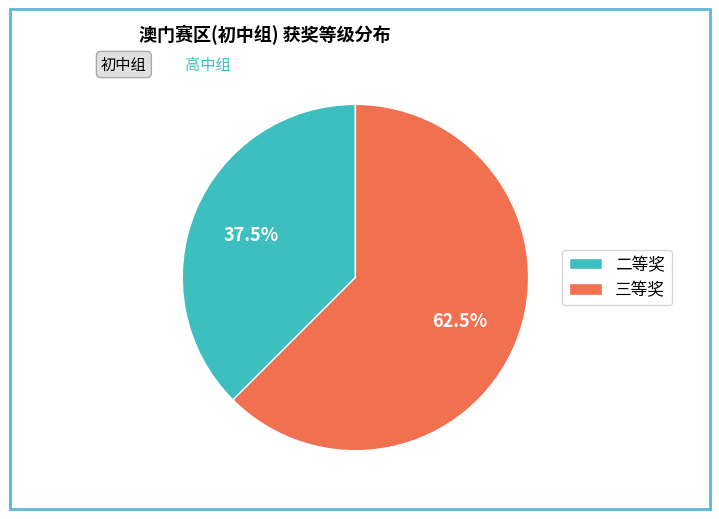

Is the sum of 三等奖 and 二等奖 greater than half?

Yes